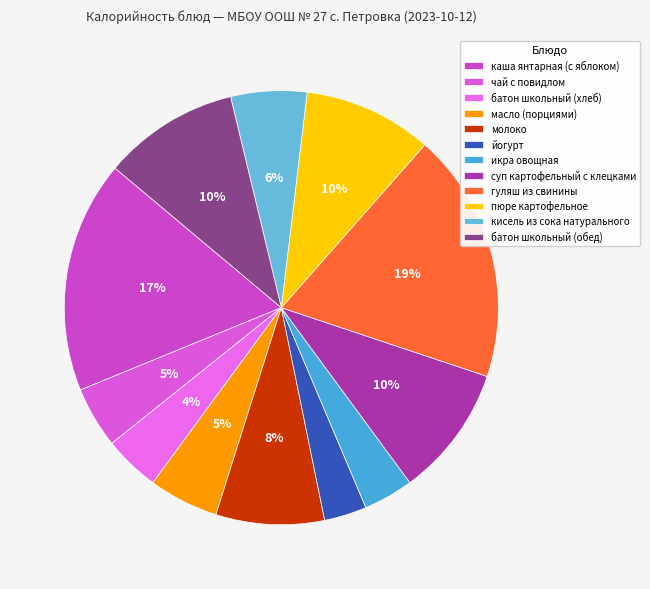

What portion of the pie excludes гуляш из свинины?

81.4%